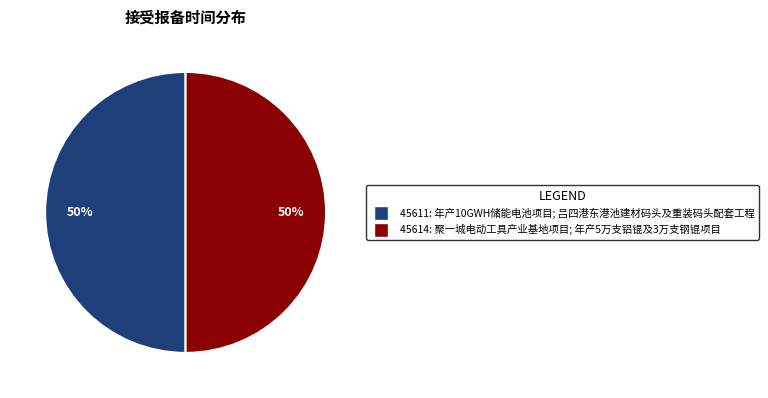

To the nearest percent, what is the average slice percentage?

50%